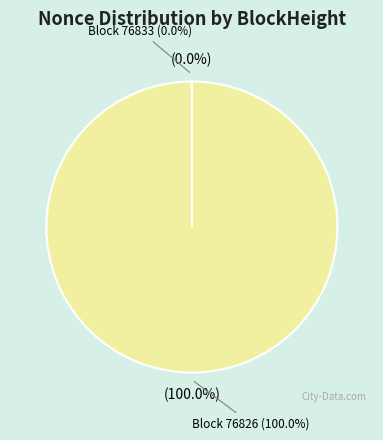

To the nearest percent, what is the difference between the 76826 and 76833 slice percentages?

100%